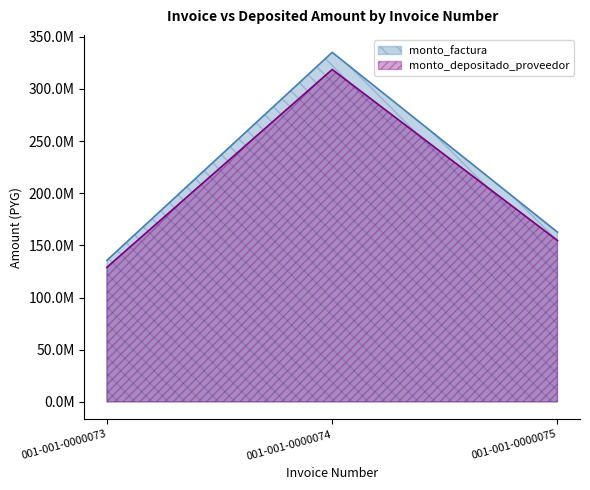

At which category is the sum across all series the highest?

001-001-0000074